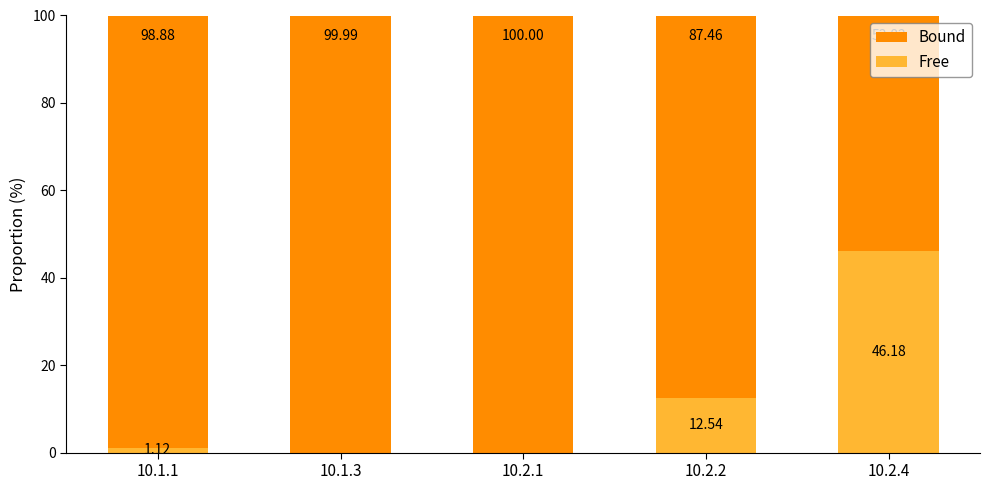

What is the sum of all Free values?

59.8